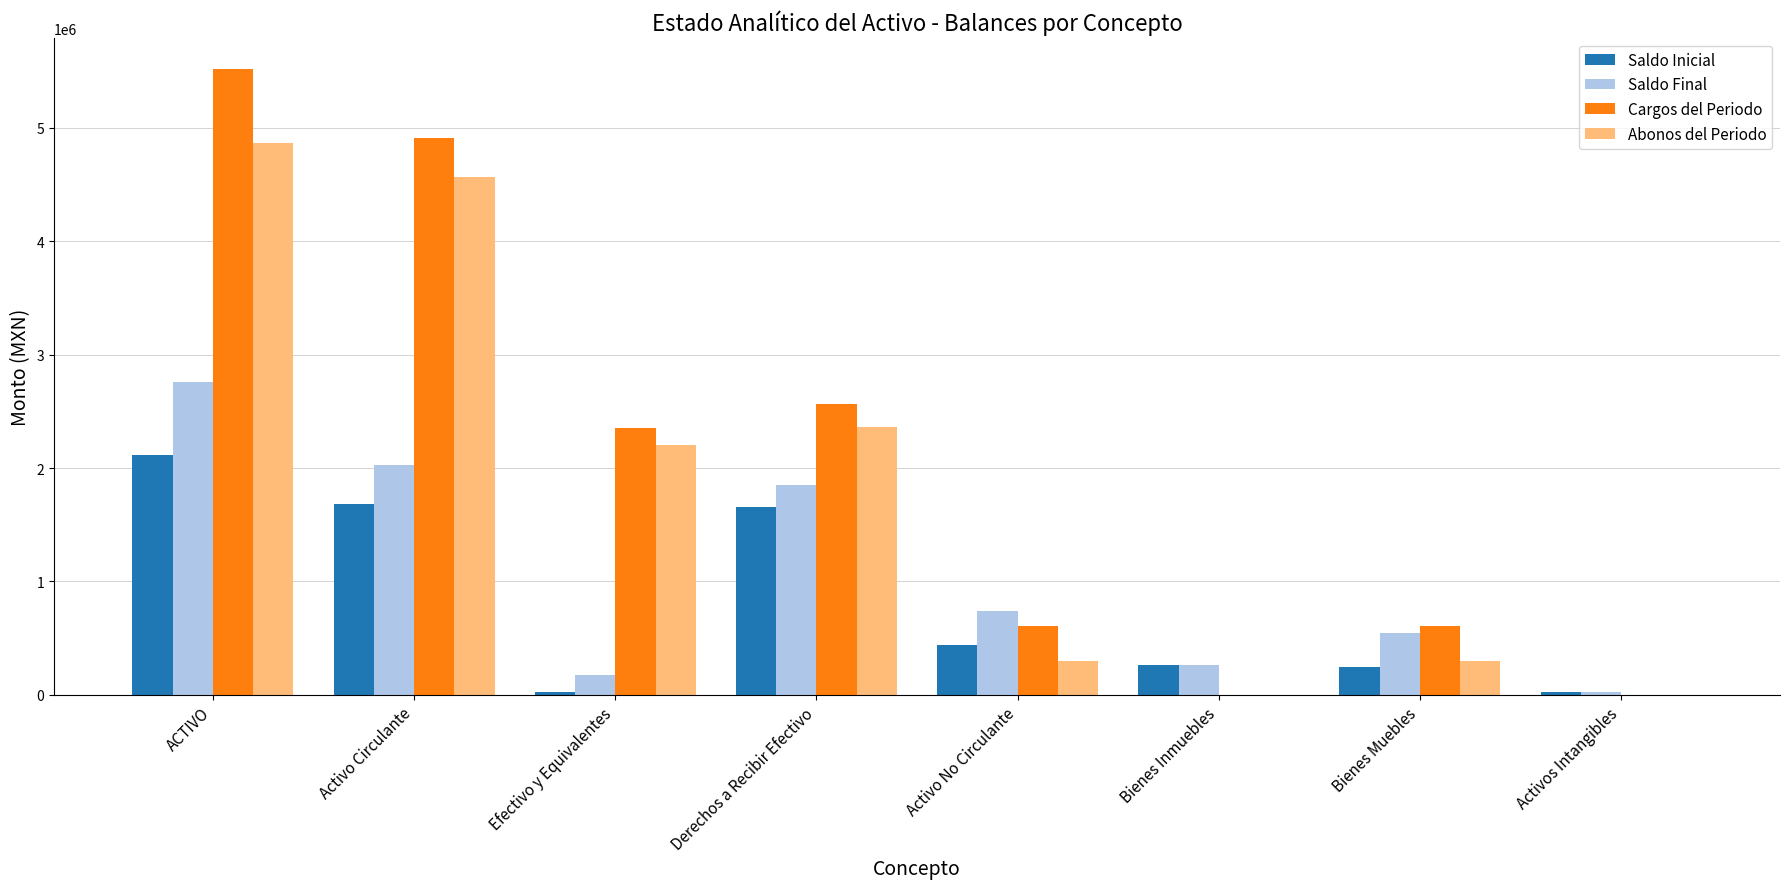

How many distinct data groups are displayed?

4